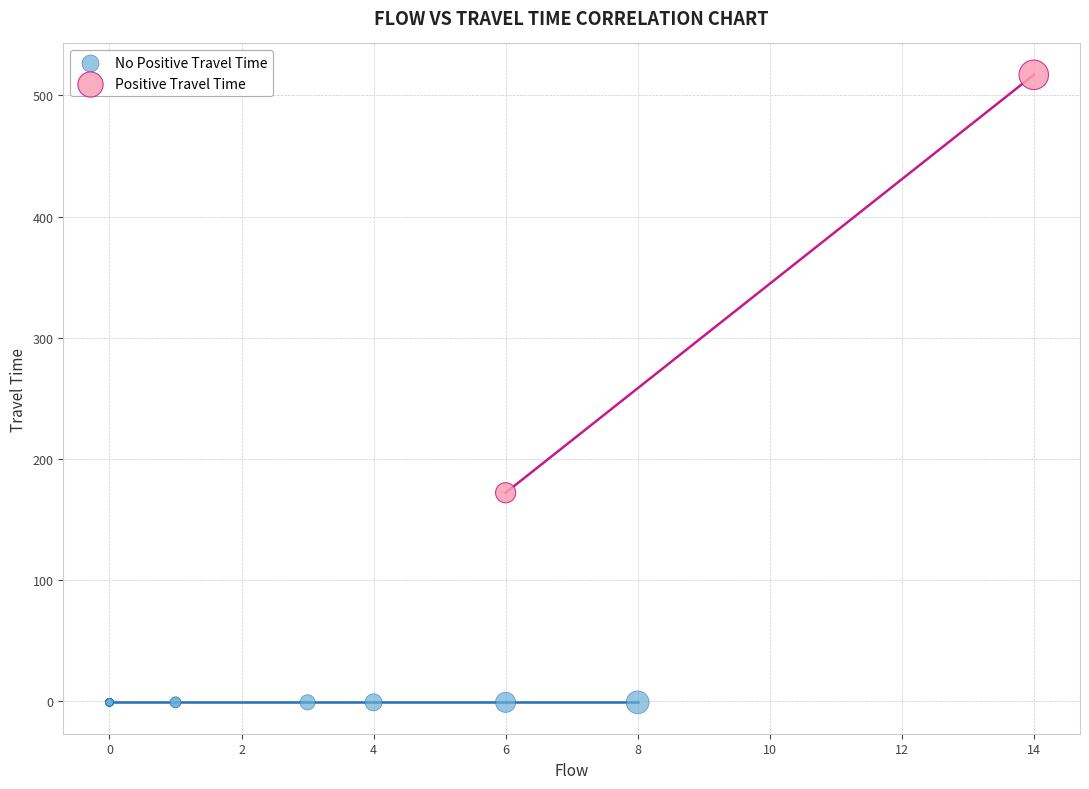

What are all the series names shown in the legend?

No Positive Travel Time, Positive Travel Time